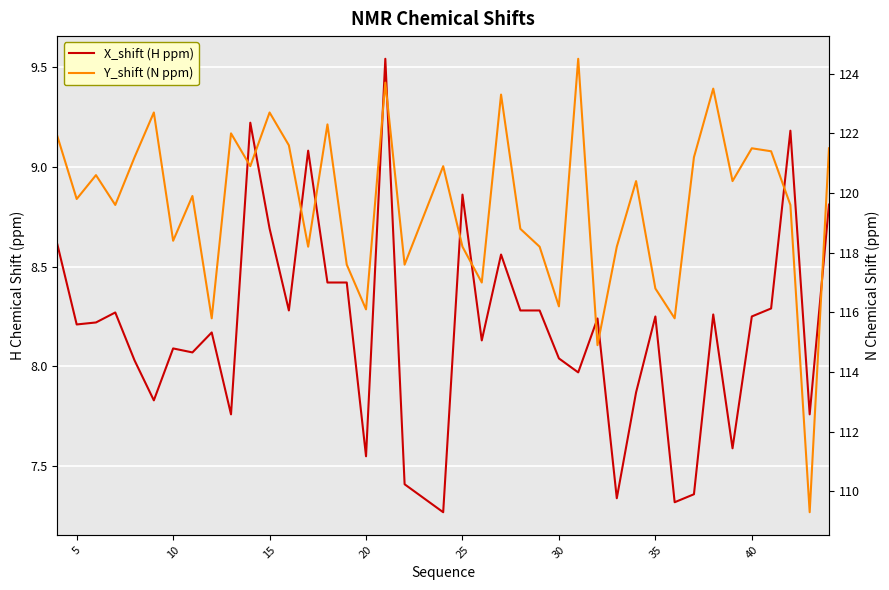

Which series has the largest total across all categories?

Y_shift (N ppm)